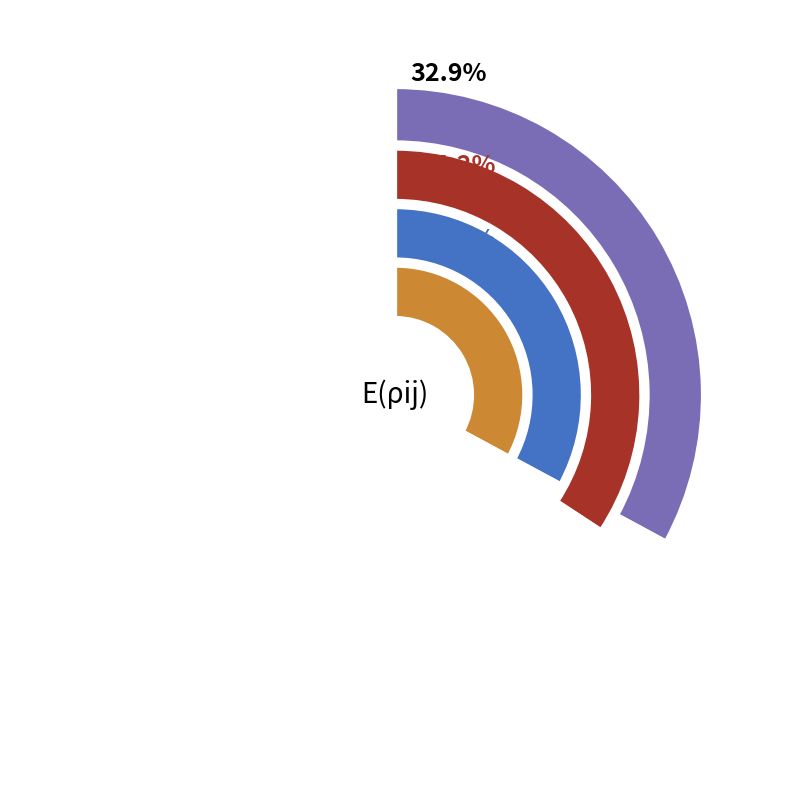

To the nearest percent, what is the difference between the largest and smallest slice percentages?

1%